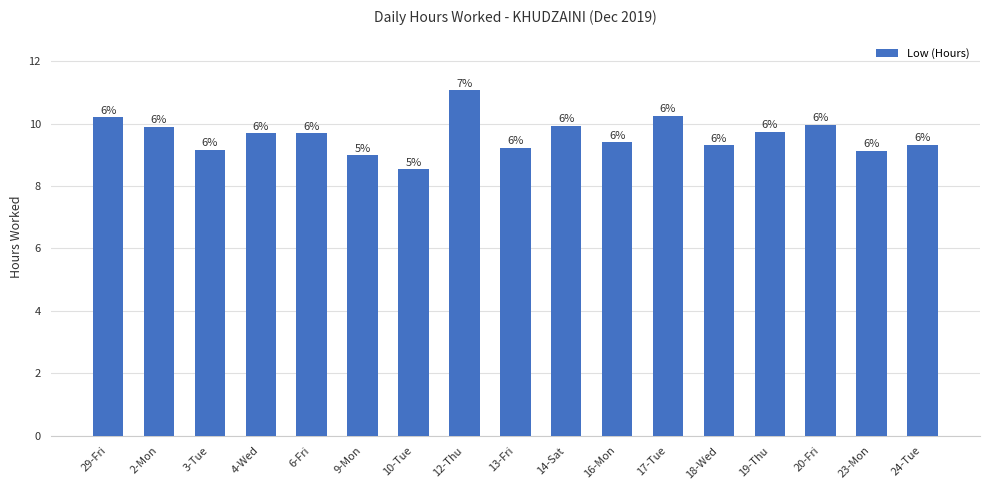

Where is the data nearest to the value 9?

9-Mon